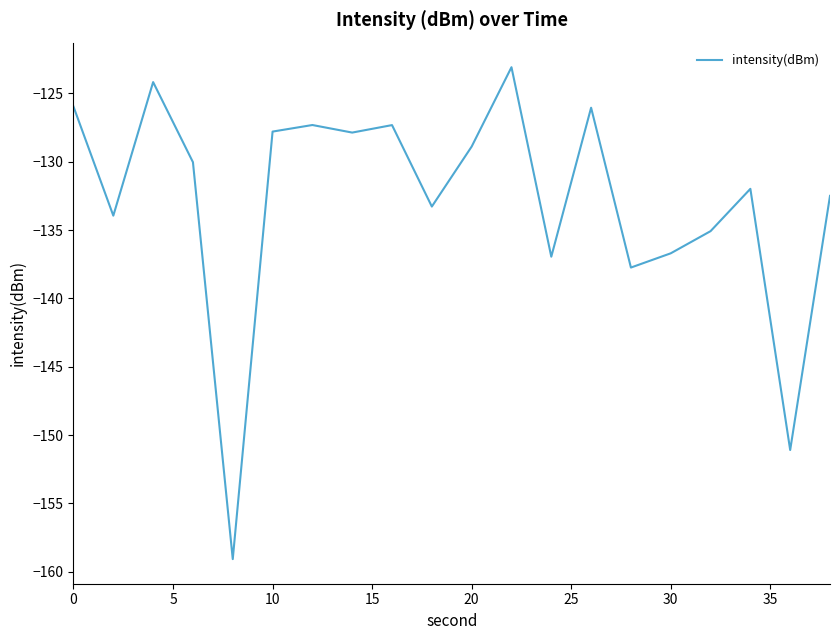

What is the smallest value displayed?

-159.1